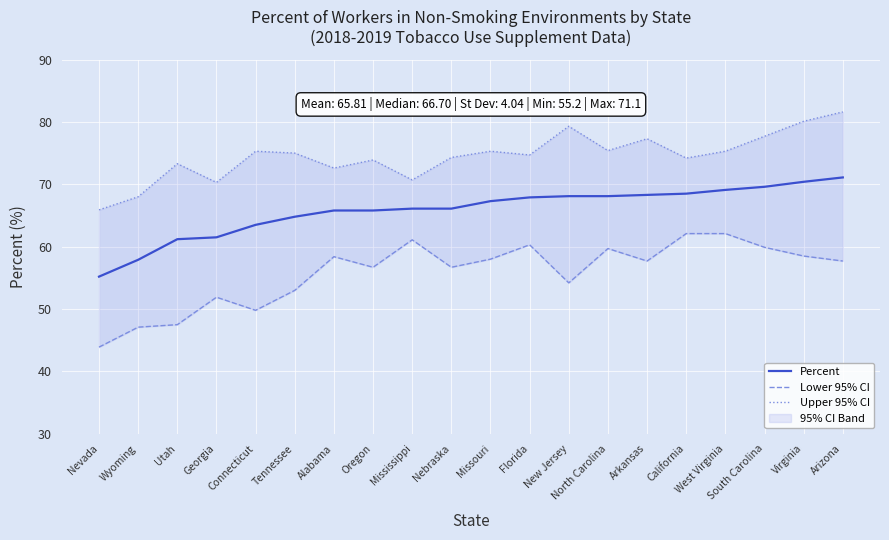

Read the Percent value at Nebraska.

66.1